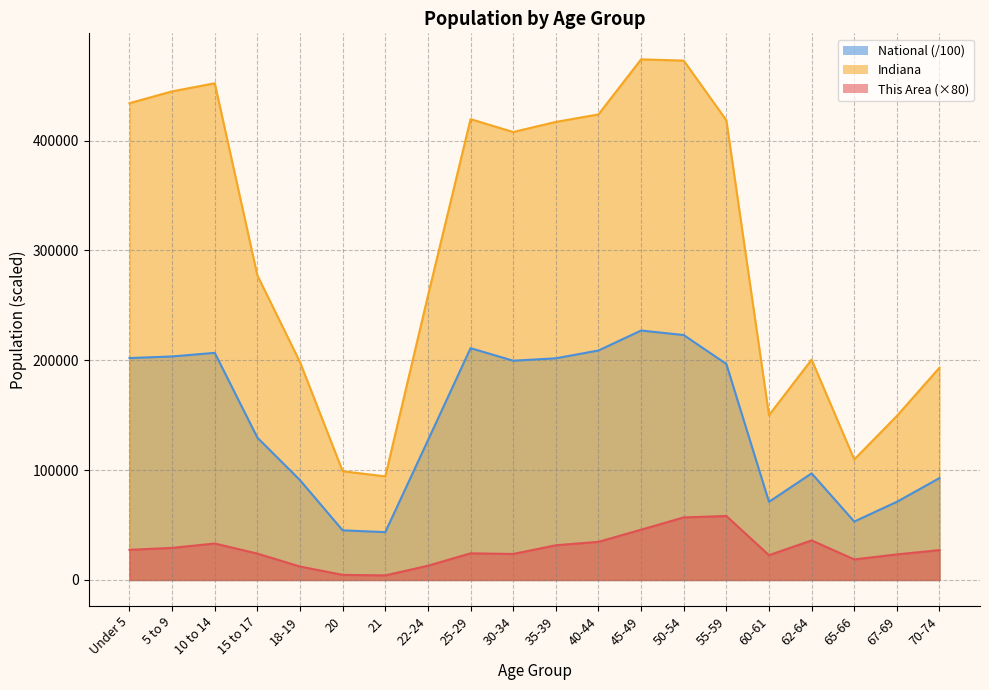

At which category is the sum across all series the highest?

50-54